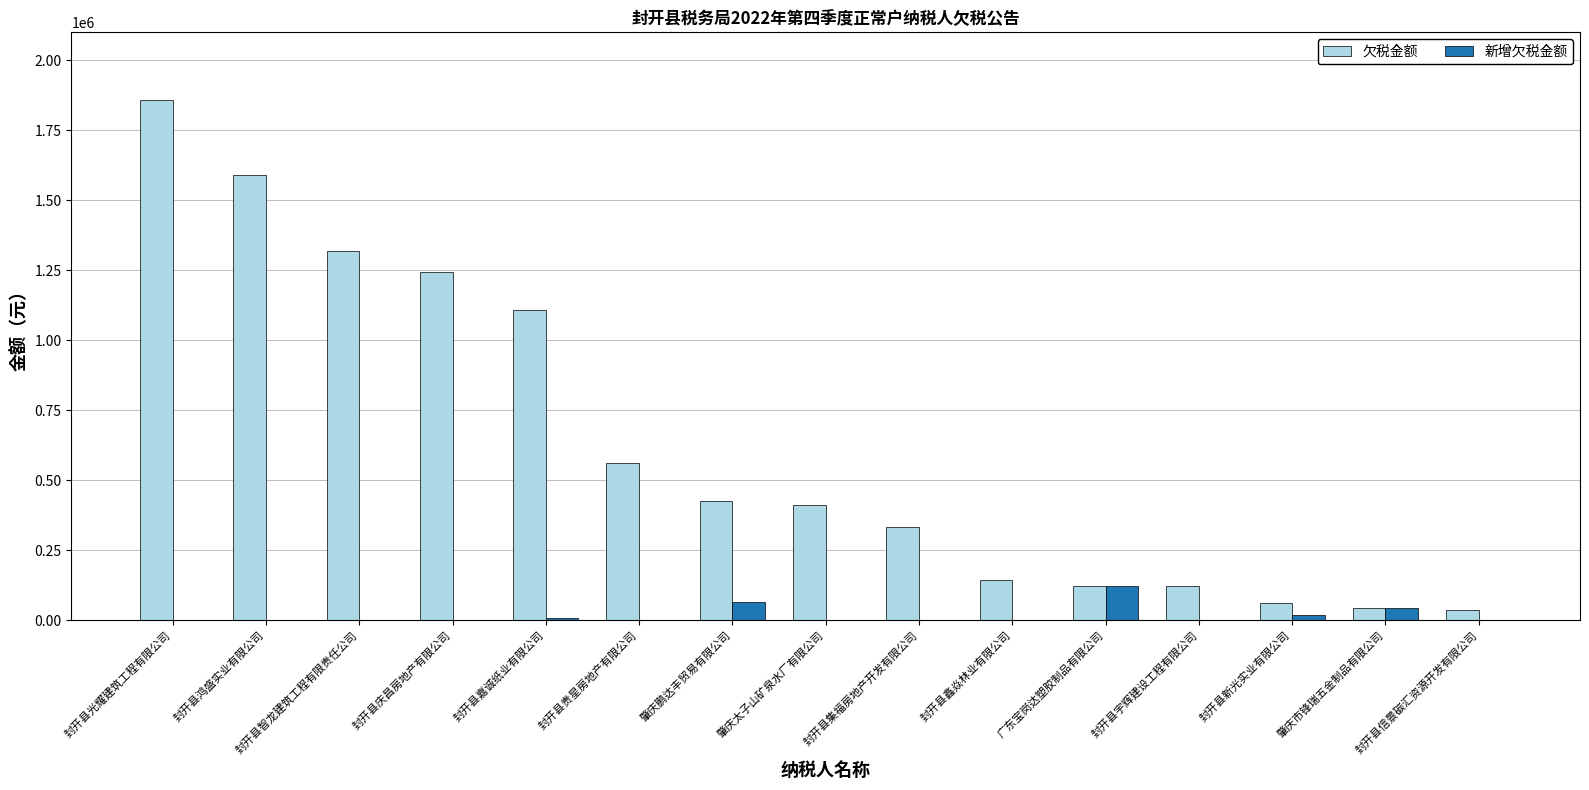

What is the sum of all 欠税金额 values?

9368766.2